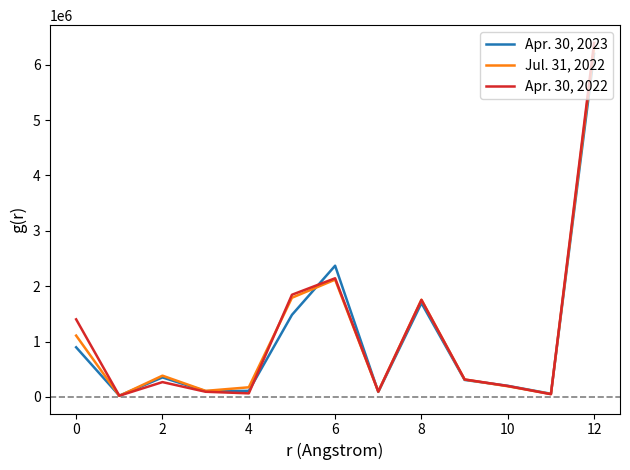

Rank the series by their maximum value, from highest to lowest.

Apr. 30, 2022, Jul. 31, 2022, Apr. 30, 2023